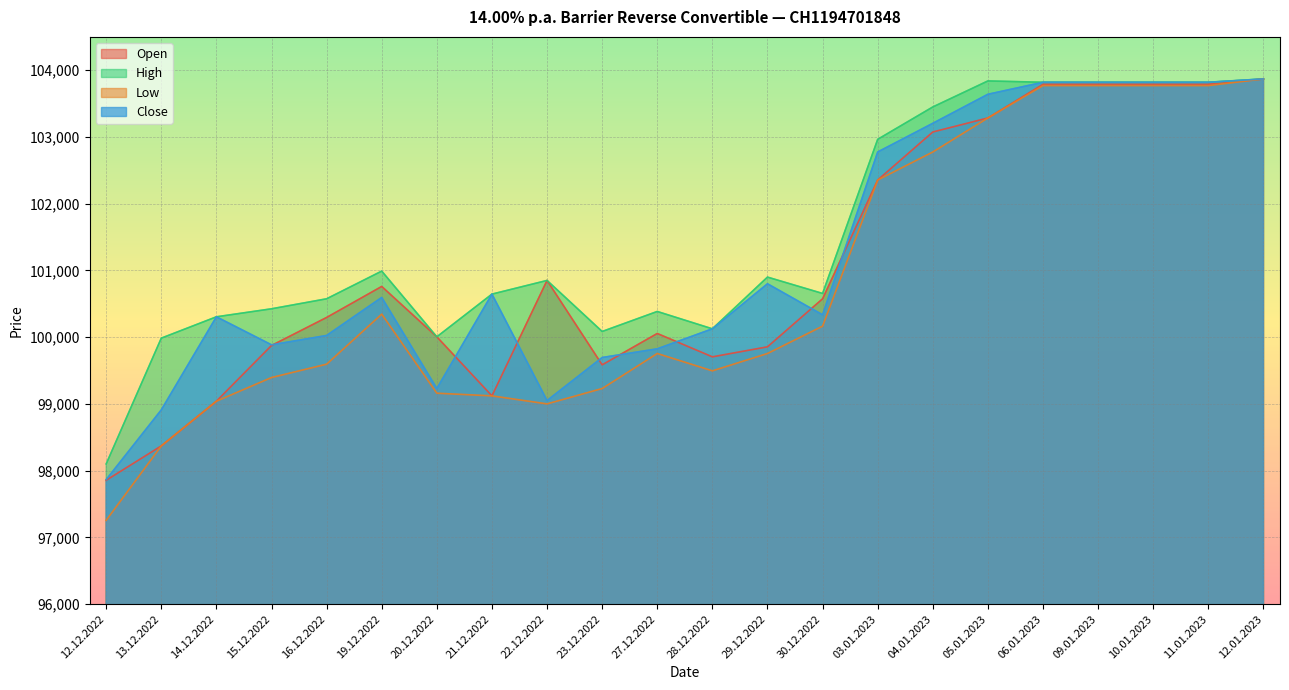

Which series has the largest total across all categories?

High